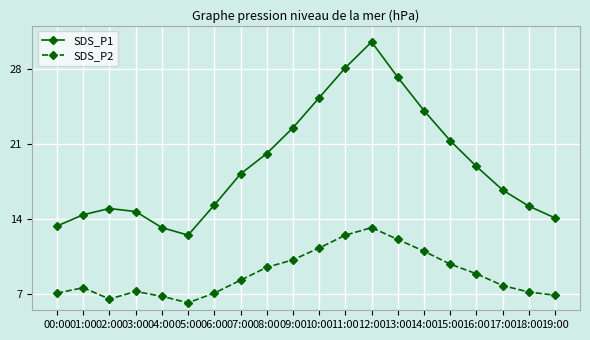

At which category is the sum across all series the highest?

12:00